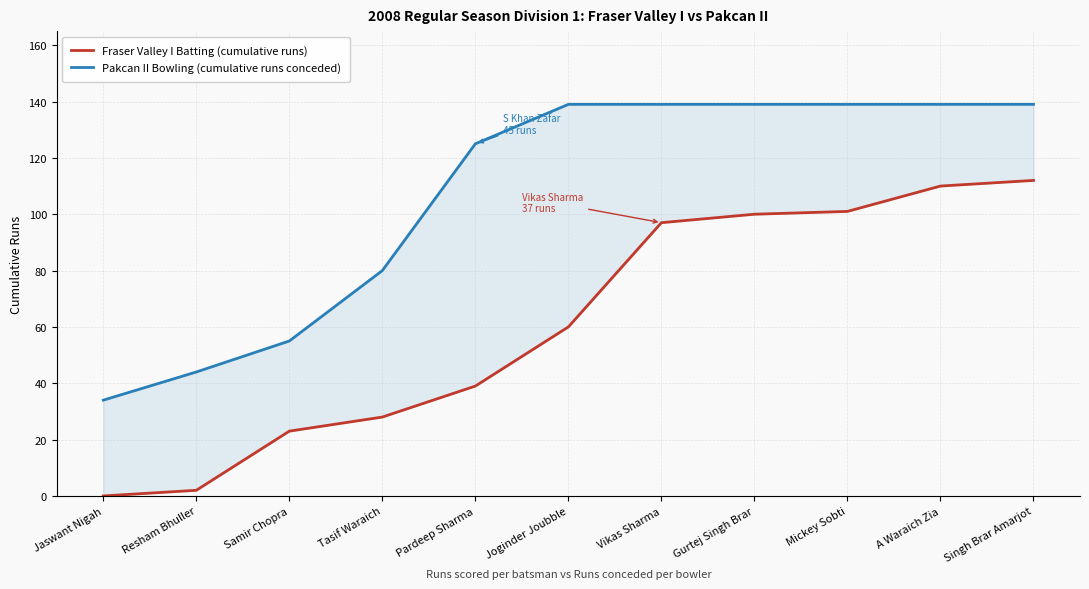

Reading left to right, extract all data points from this chart.

Fraser Valley I Batting (cumulative runs): 0	2	23	28	39	60	97	100	101	110	112
Pakcan II Bowling (cumulative runs conceded): 34	44	55	80	125	139	139	139	139	139	139